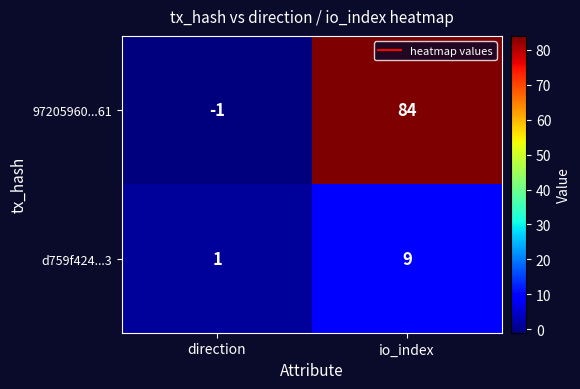

What is the average value of the 97205960...61 series?

42